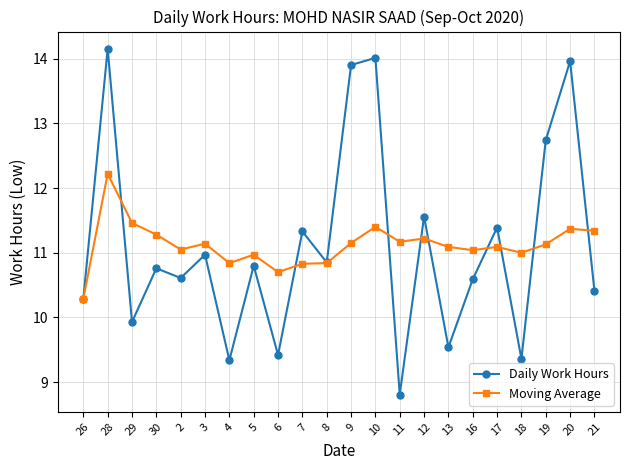

Is the value of Daily Work Hours at 28 greater than the value of Moving Average at 12?

Yes